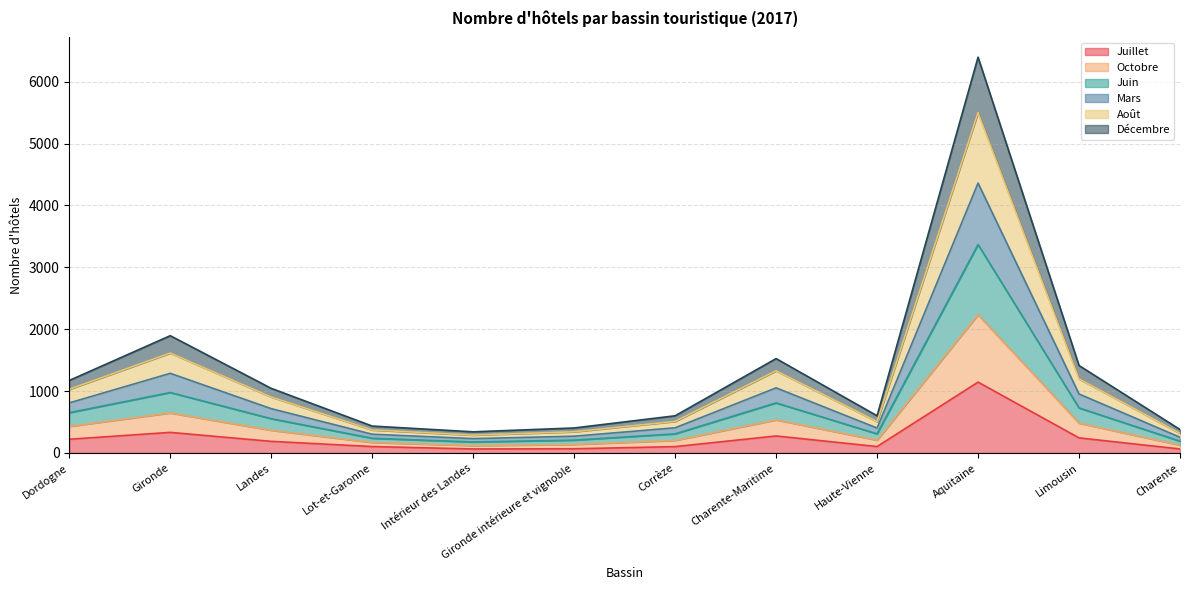

Which category has the highest value in the Juillet series?

Aquitaine